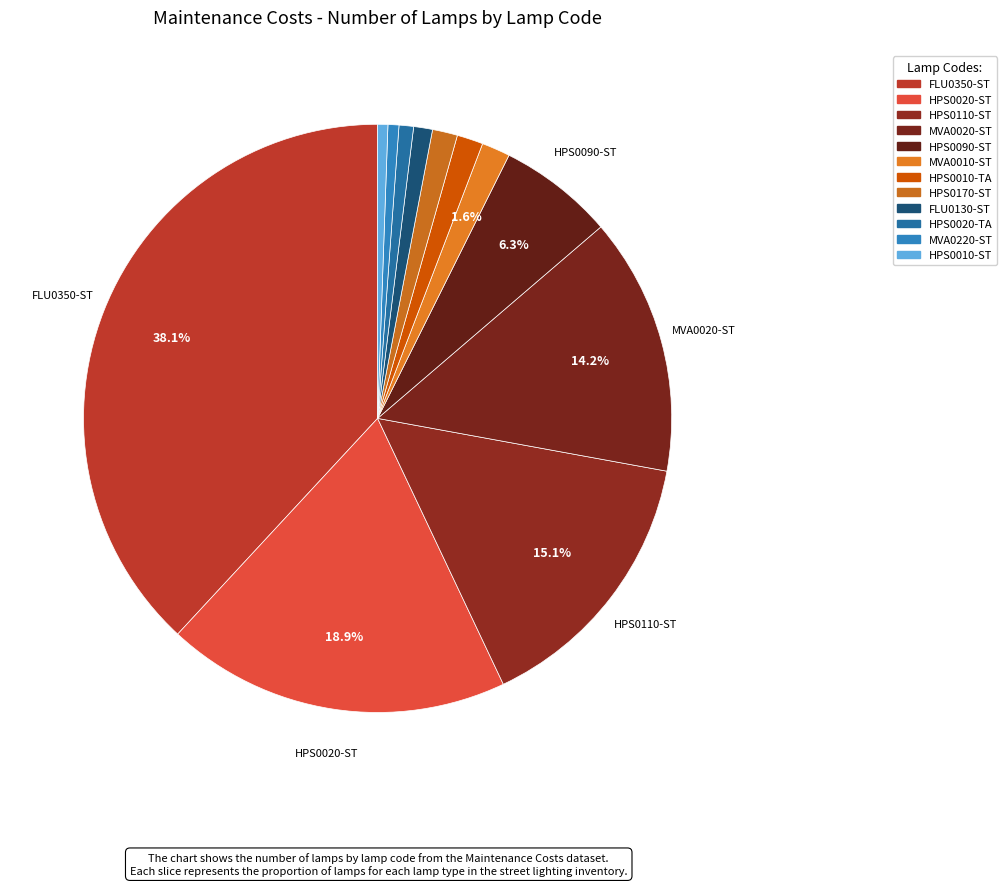

What percentage is the HPS0090-ST slice, to the nearest percent?

6%